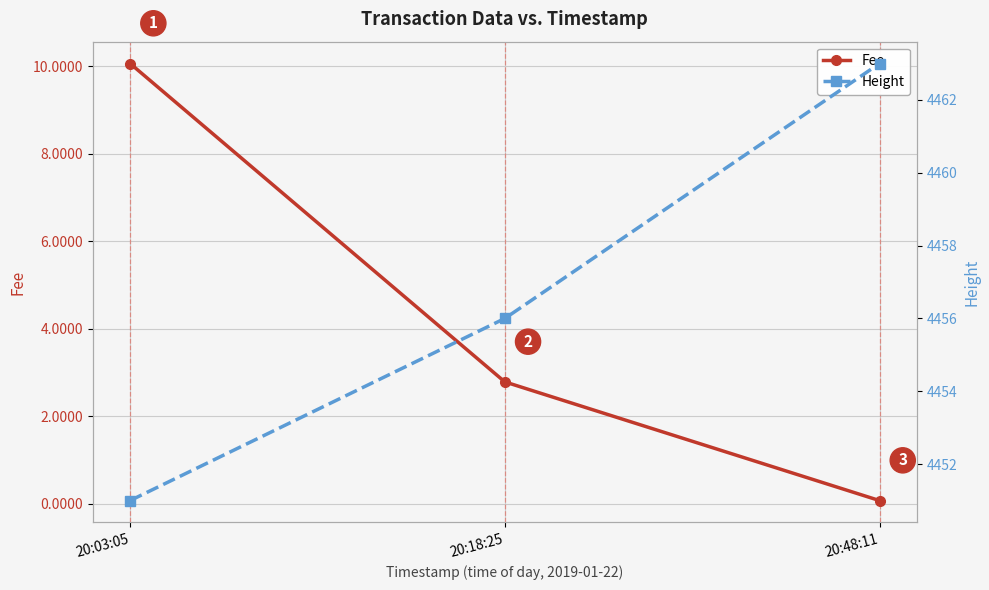

What position from the left is 20:18:25?

2